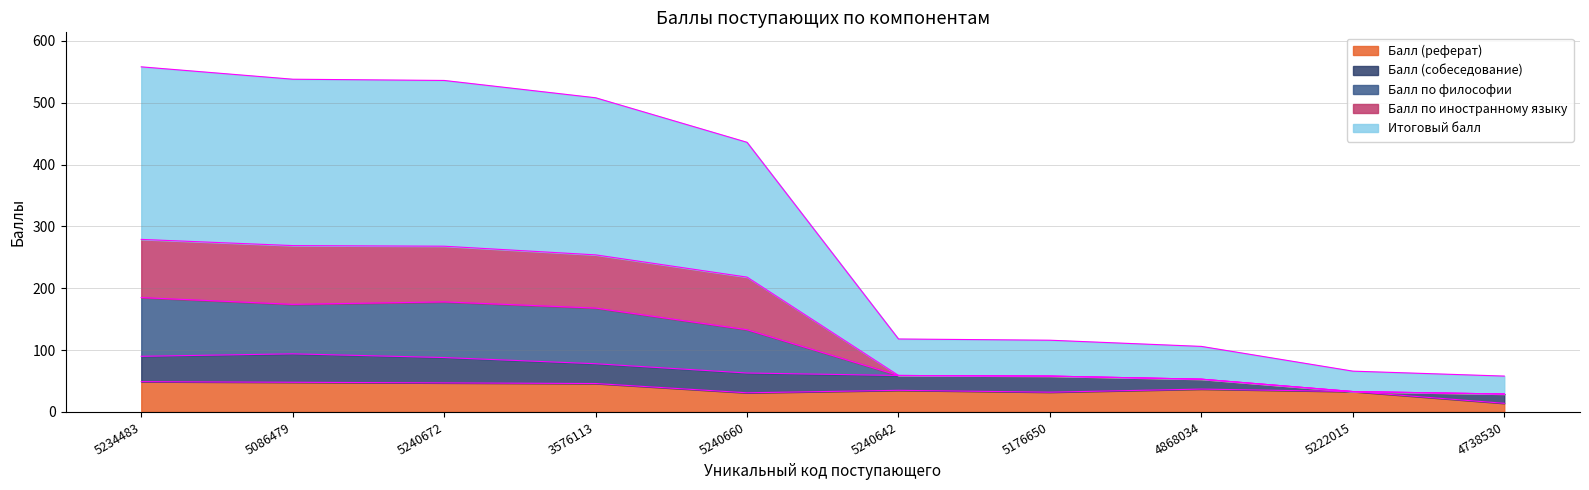

The Балл (реферат) series shows 37 at 4868034. True or false?

True